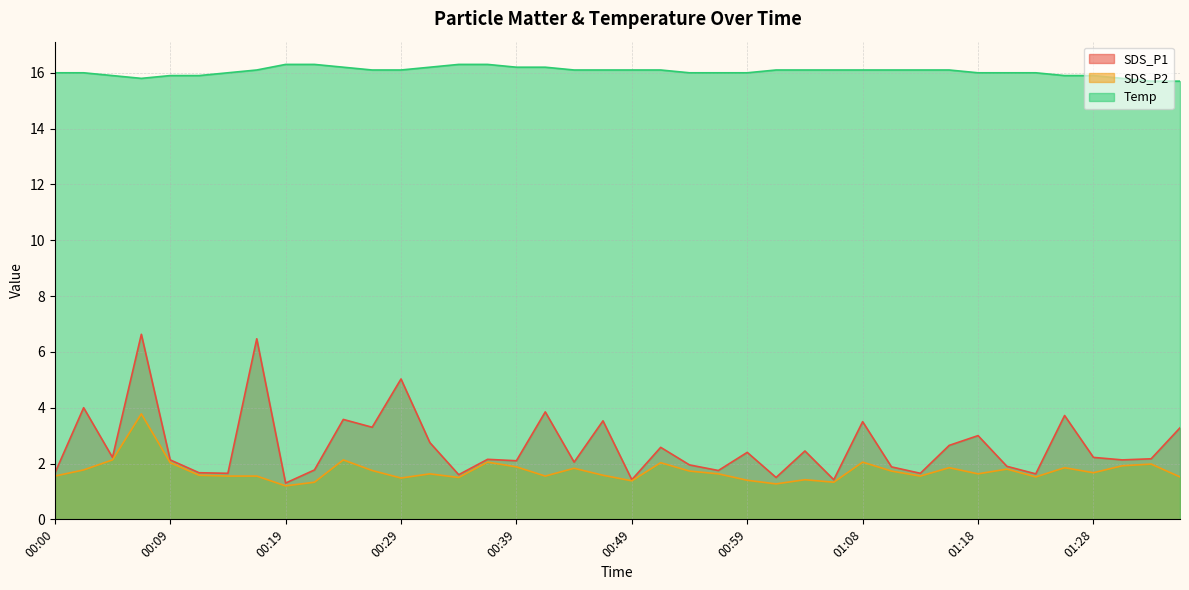

What is the maximum value shown in the chart?

16.3